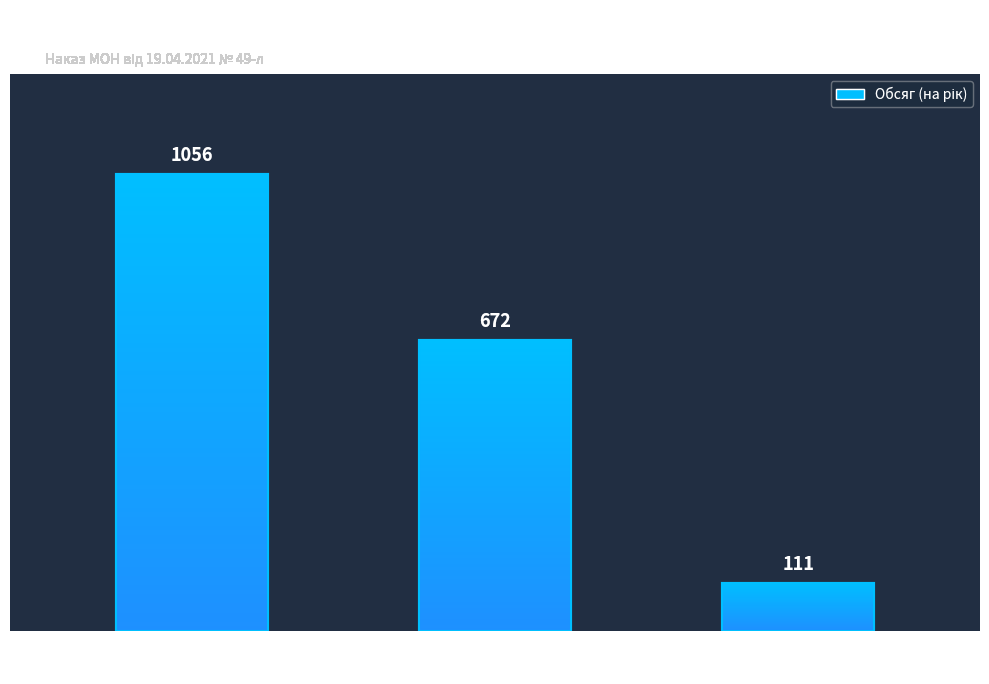

What is the value of the 3rd bar from the left?

111